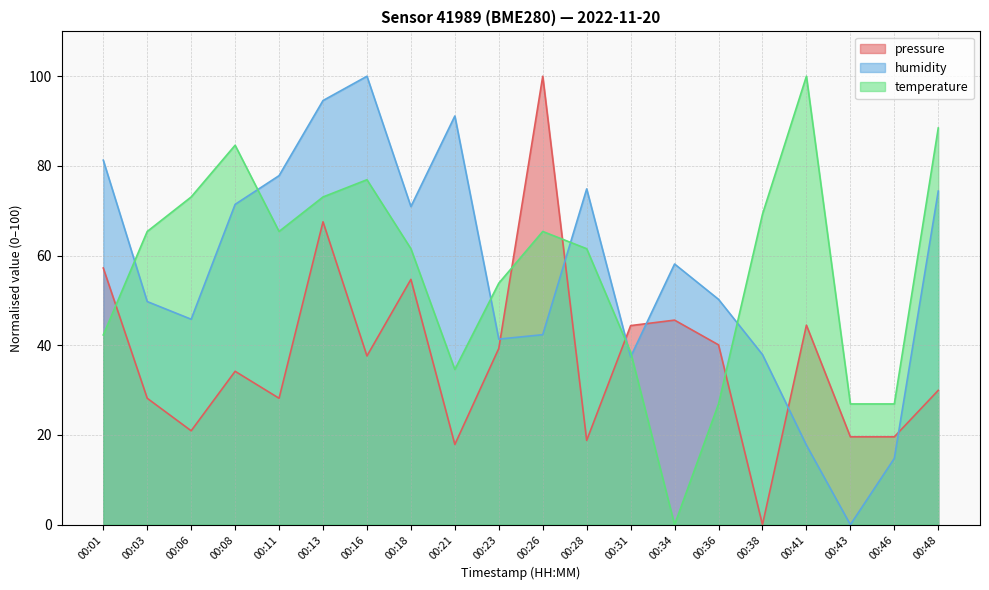

True or false: pressure has a value of 61.0 at 00:36.

False